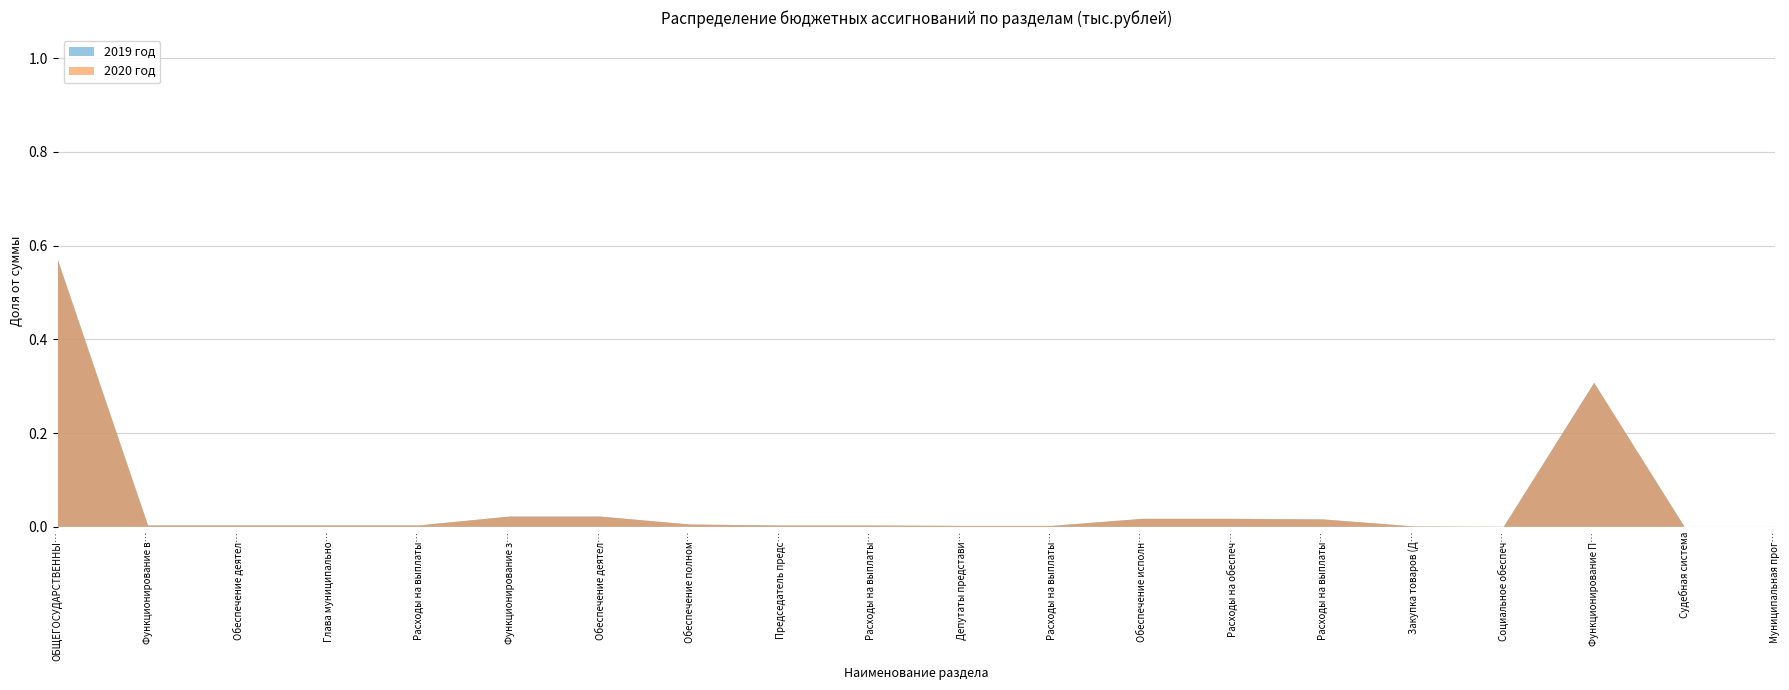

Reading left to right, list all the values displayed in this chart.

2019 год: 1215918.1	6372.6	6372.6	6372.6	6372.6	46704.9	46704.9	10382.9	6092.0	6092.0	4290.9	4290.9	36322.0	36322.0	33702.0	2120.0	500.0	654045.0	21.7	21.7
2020 год: 1215776.6	6372.6	6372.6	6372.6	6372.6	46704.9	46704.9	10382.9	6092.0	6092.0	4290.9	4290.9	36322.0	36322.0	33702.0	2120.0	500.0	654045.0	35.1	35.1